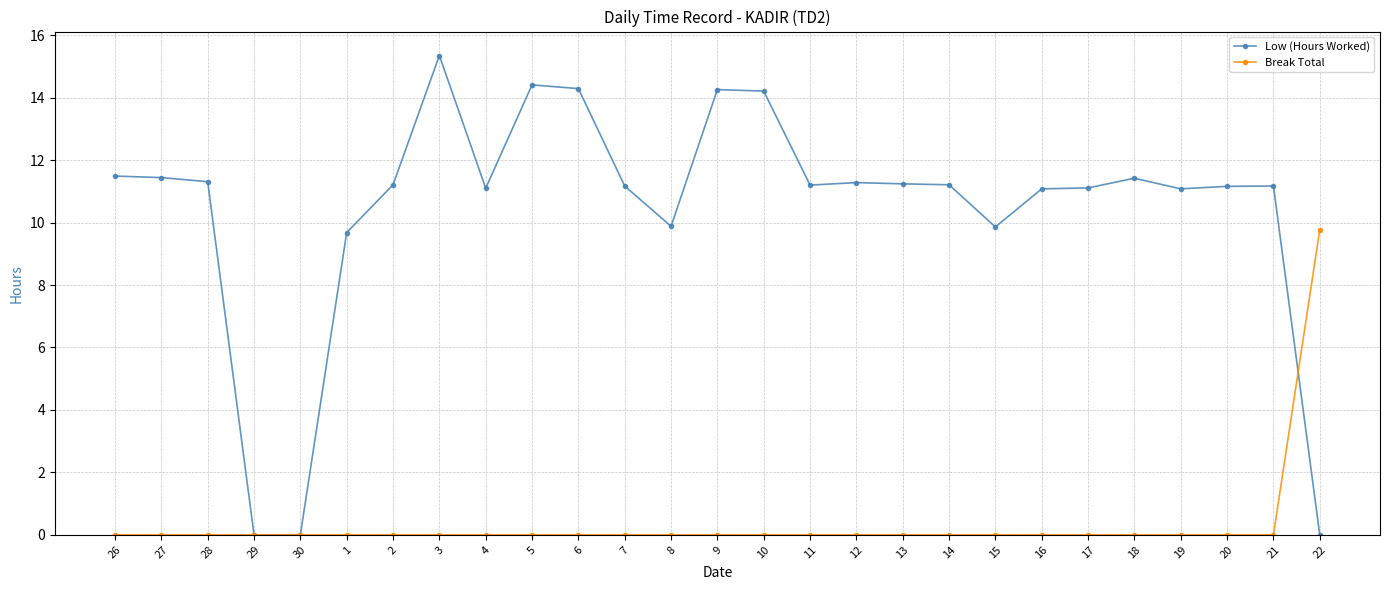

What is the maximum value for Break Total?

9.8